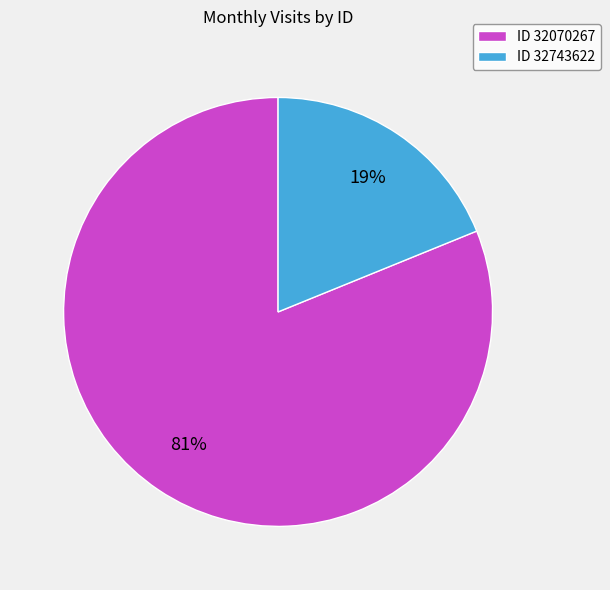

Combined, do ID 32743622 and ID 32070267 account for over 50%?

Yes